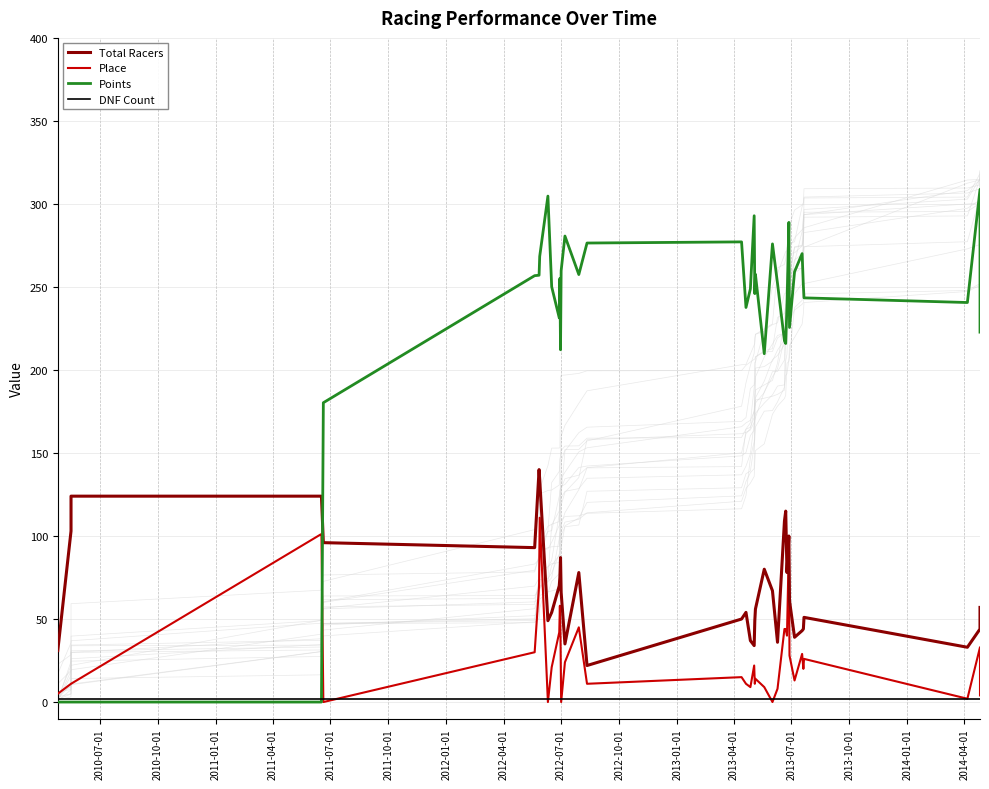

The value of Total Racers at 2012-01-01 is 93.0. True or false?

True